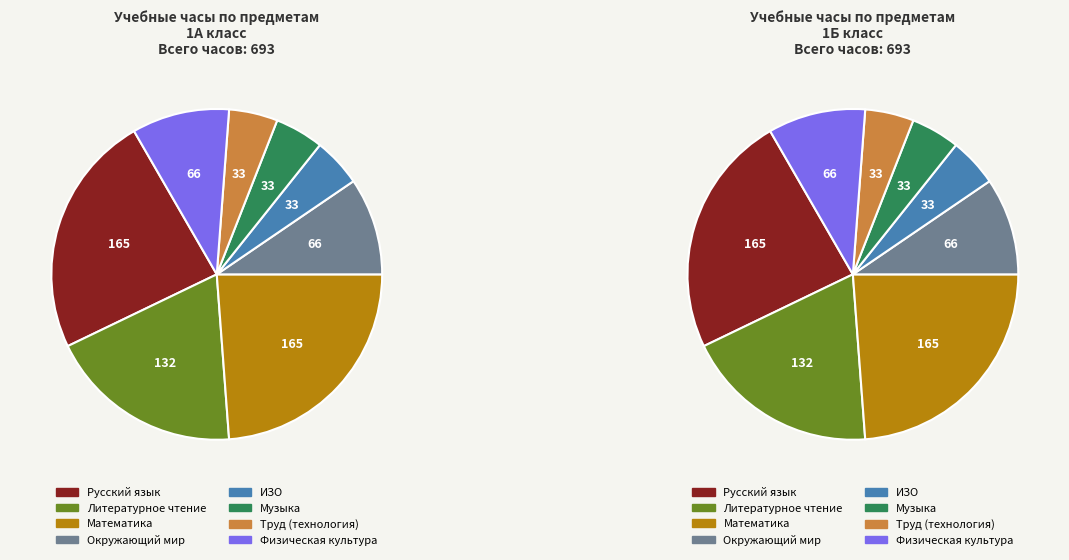

The Русский язык slice represents 24% of the pie. True or false?

True